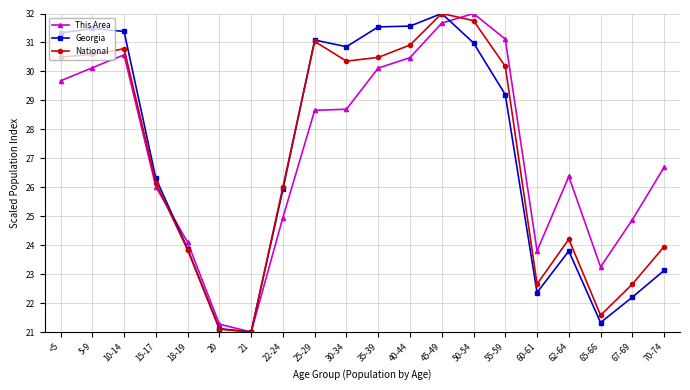

How many data points in This Area are above 28?

10